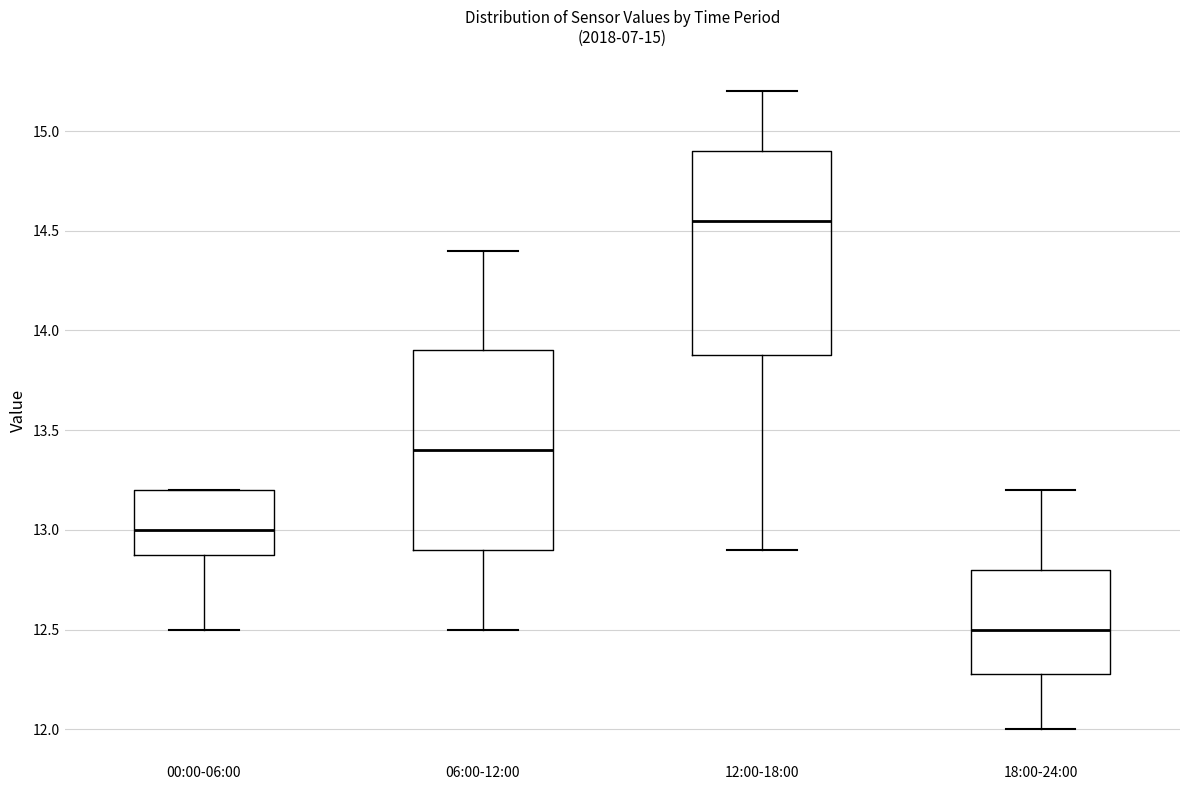

Which box has the lowest median line?

18:00-24:00